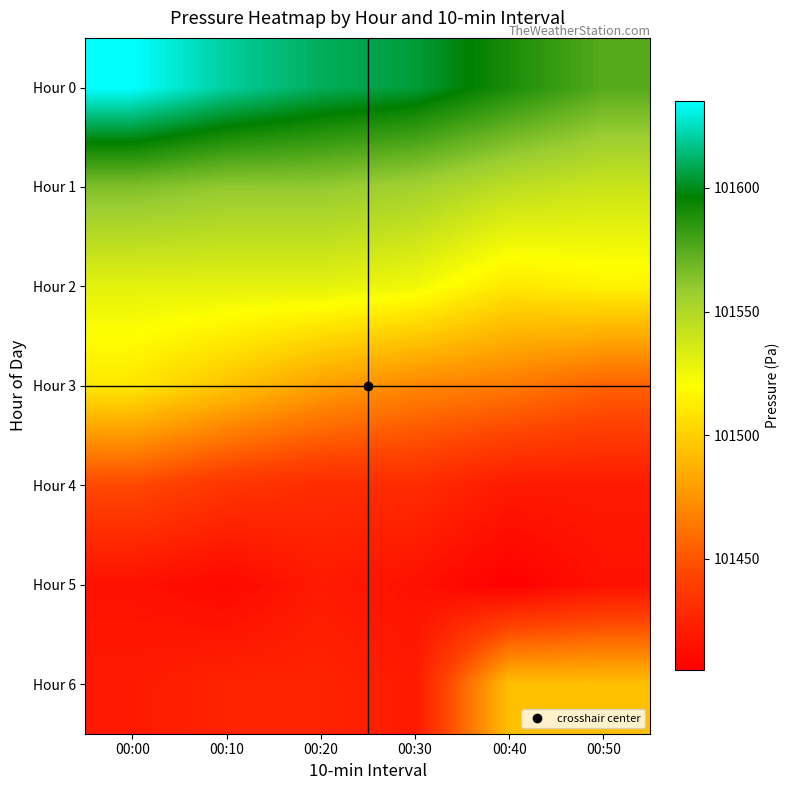

Between 00:50 and 00:10, which is larger?

00:10